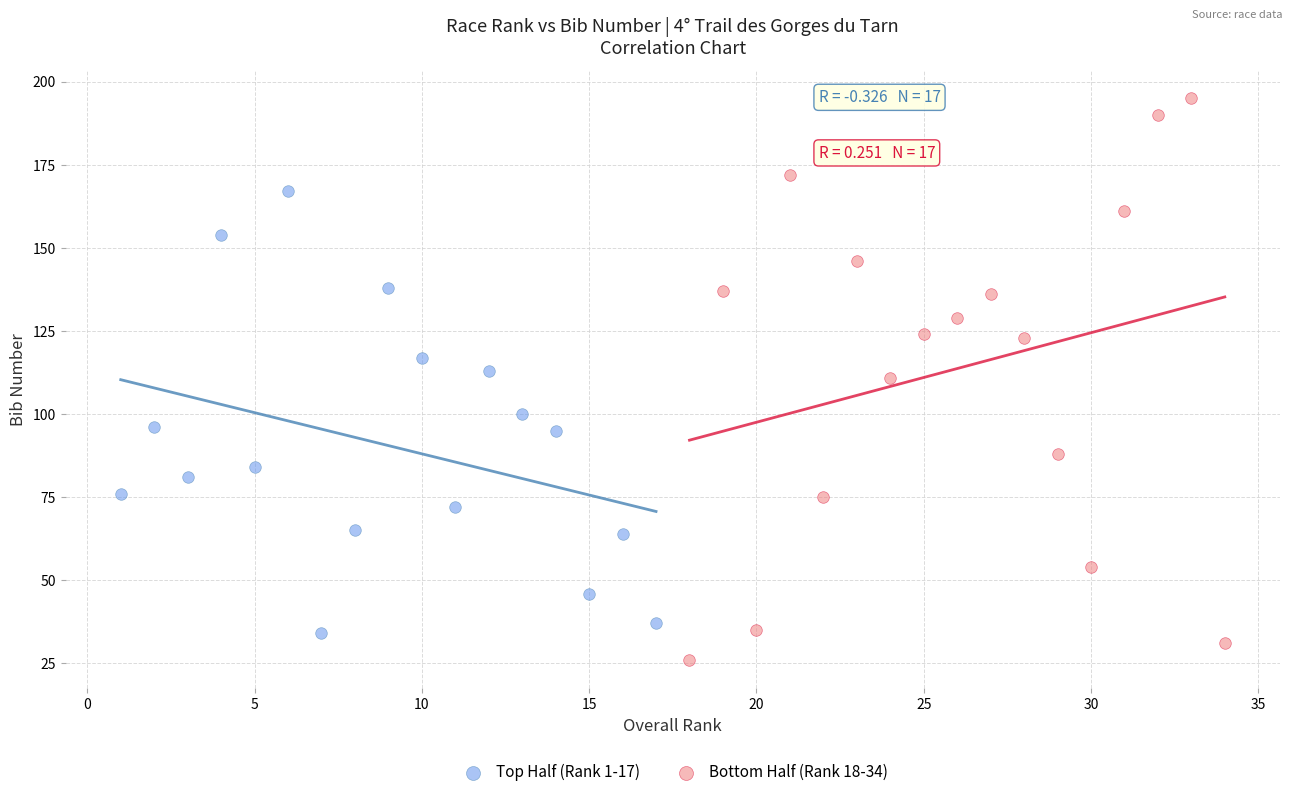

Which series reaches the maximum Y coordinate?

Bottom Half (Rank 18-34)